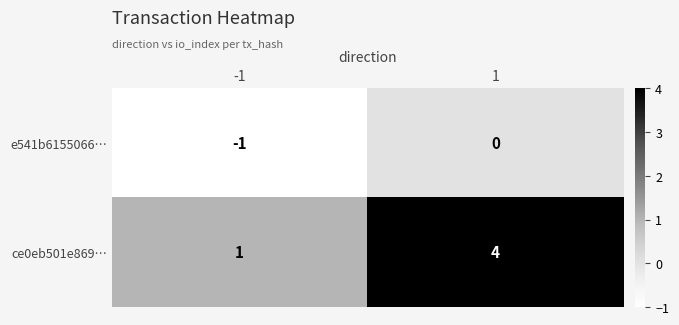

True or false: ce0eb501e869… has a value of 2 at 1.

False